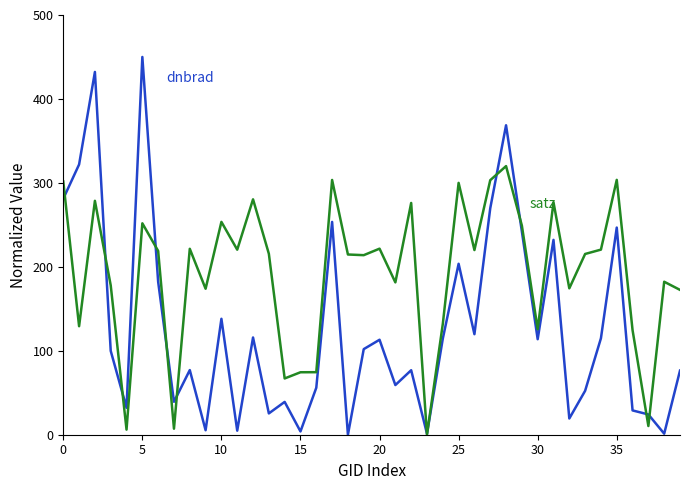

What is the maximum value shown in the chart?

450.0